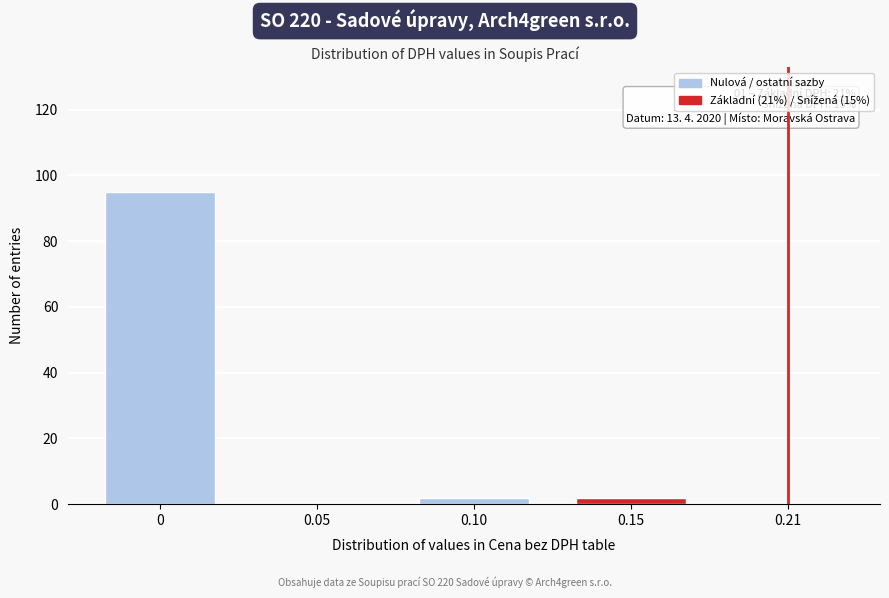

Reading right to left, extract all data points from this chart.

0.21=0	0.15=2	0.10=2	0.05=0	0=95